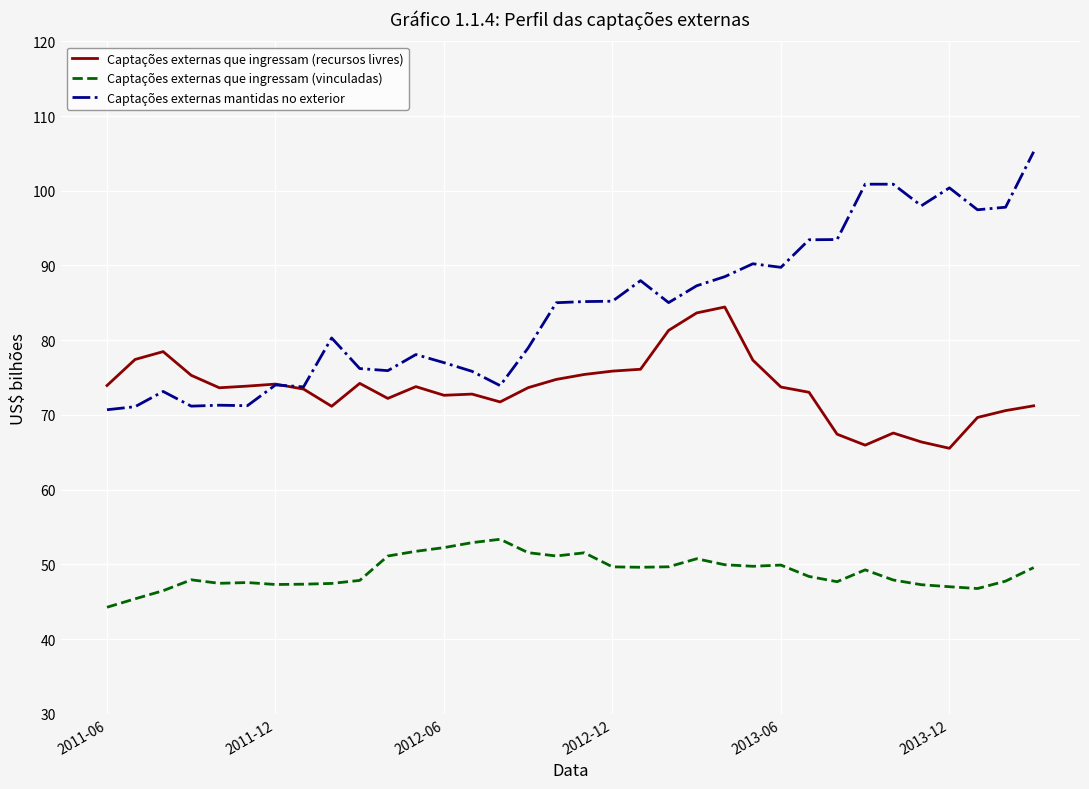

What is the difference between the second highest and minimum values in the Captações externas que ingressam (recursos livres) series?

18.1